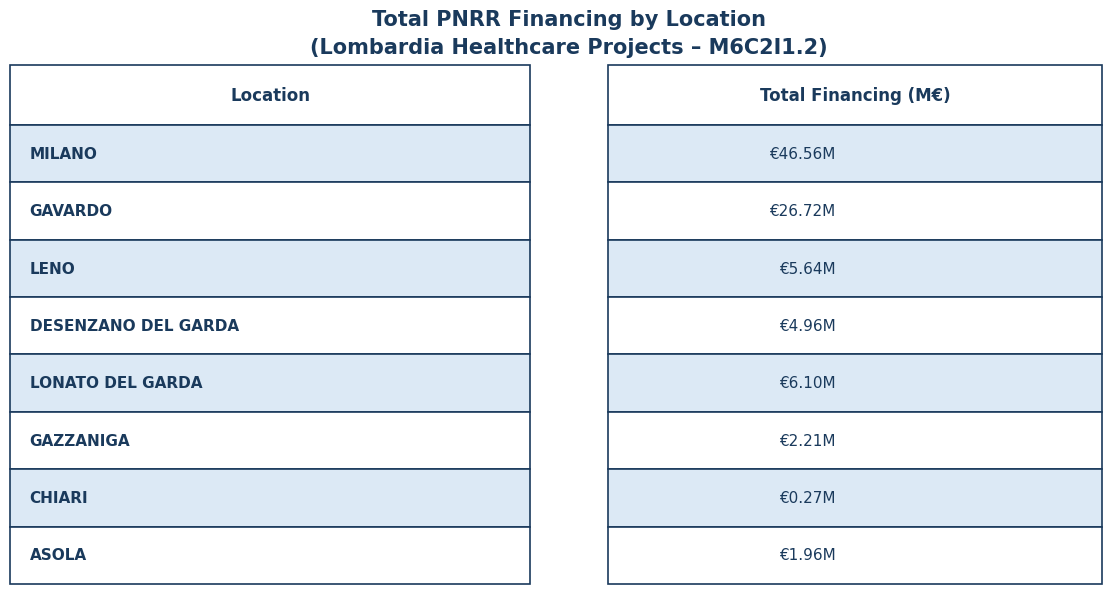

At which label does the data first exceed 5636690?

MILANO